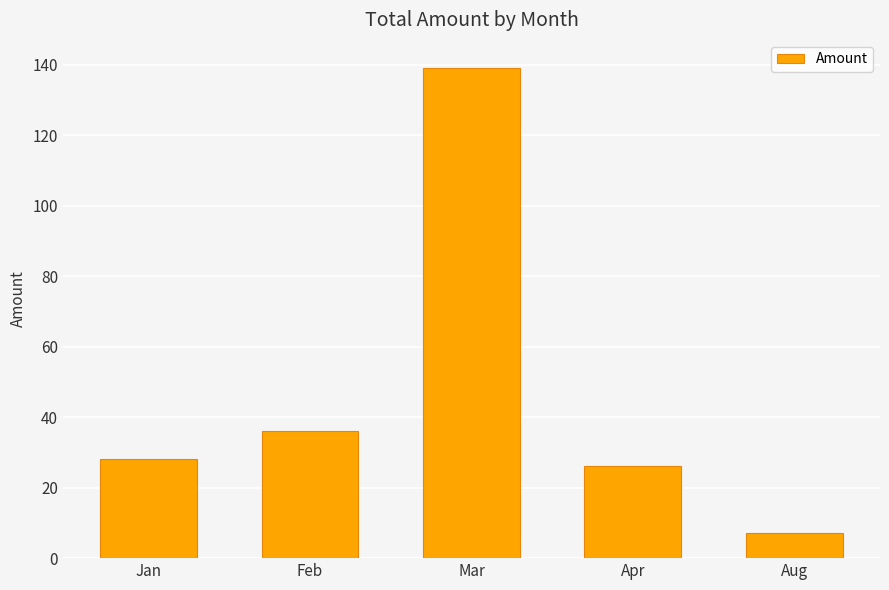

What is the difference between the maximum and minimum values?

131.8